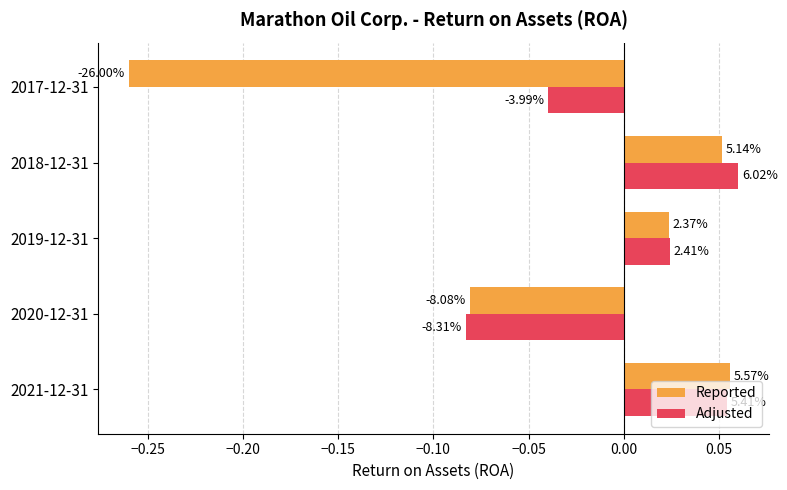

How many data points in Reported are above 0?

3